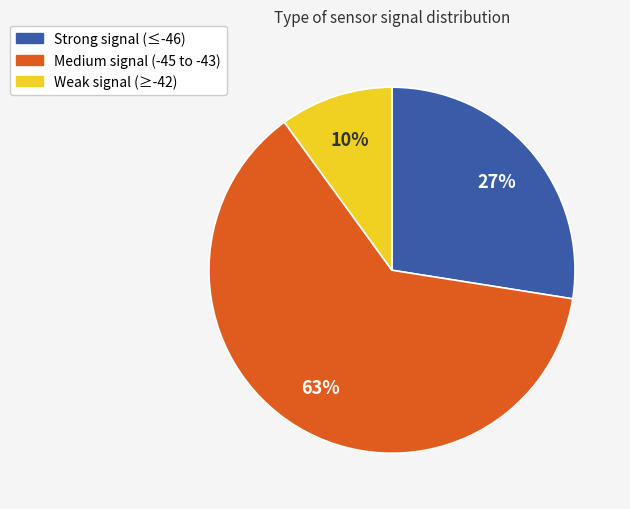

To the nearest percent, what is the difference between the largest and smallest slice percentages?

53%